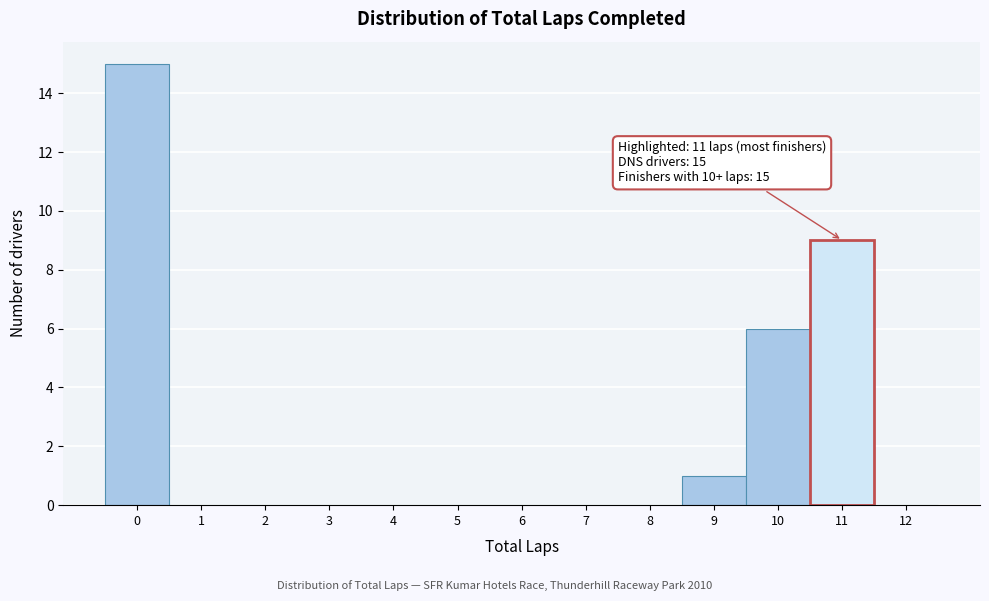

Over which range of the x-axis is the bar tallest?

-0.5 to 0.5